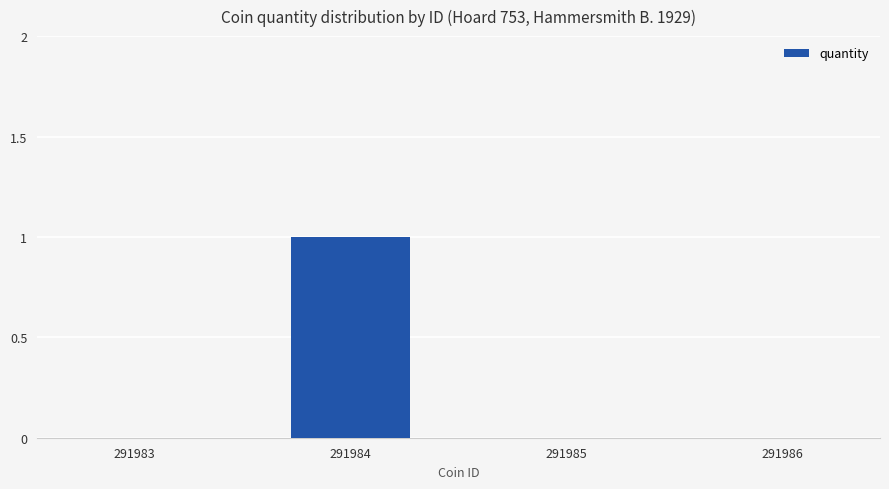

Which has a higher value, 291986 or 291984?

291984